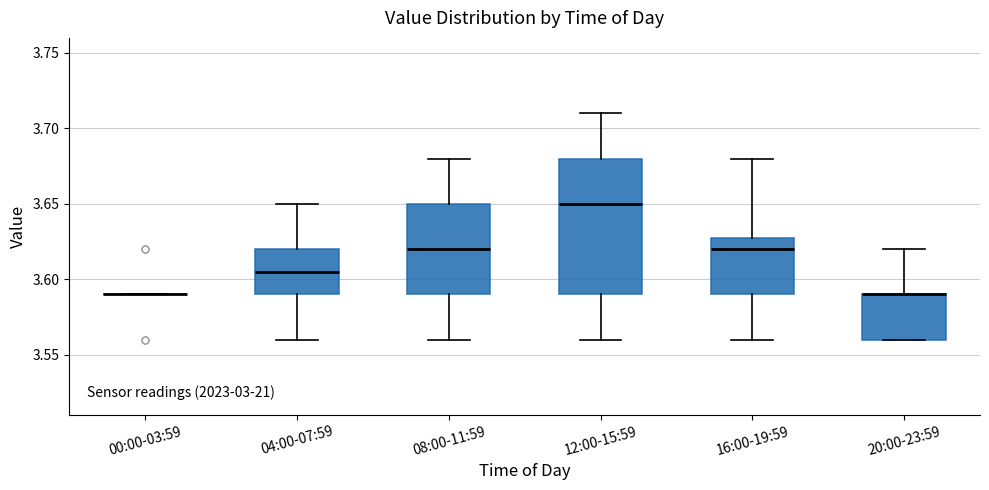

Reading left to right, read every box against the y-axis: the position of its median line, the range the box covers, and the ends of its whiskers. The values are not printed on the chart, so give them approximately, as read against the axis.

00:00-03:59: box collapsed to a line at 3.590, whiskers 3.590 to 3.590
04:00-07:59: median 3.605, box 3.590 to 3.620, whiskers 3.560 to 3.650
08:00-11:59: median 3.620, box 3.590 to 3.650, whiskers 3.560 to 3.680
12:00-15:59: median 3.650, box 3.590 to 3.680, whiskers 3.560 to 3.710
16:00-19:59: median 3.620, box 3.590 to 3.630, whiskers 3.560 to 3.680
20:00-23:59: median 3.590 (drawn on the box's upper edge), box 3.560 to 3.590, whiskers 3.560 to 3.620